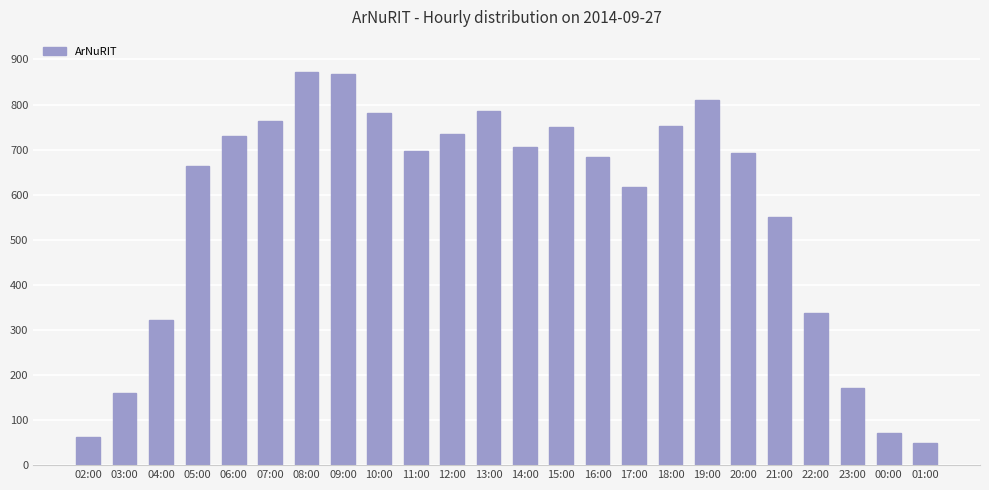

What is the label of the 3rd bar from the right?

23:00